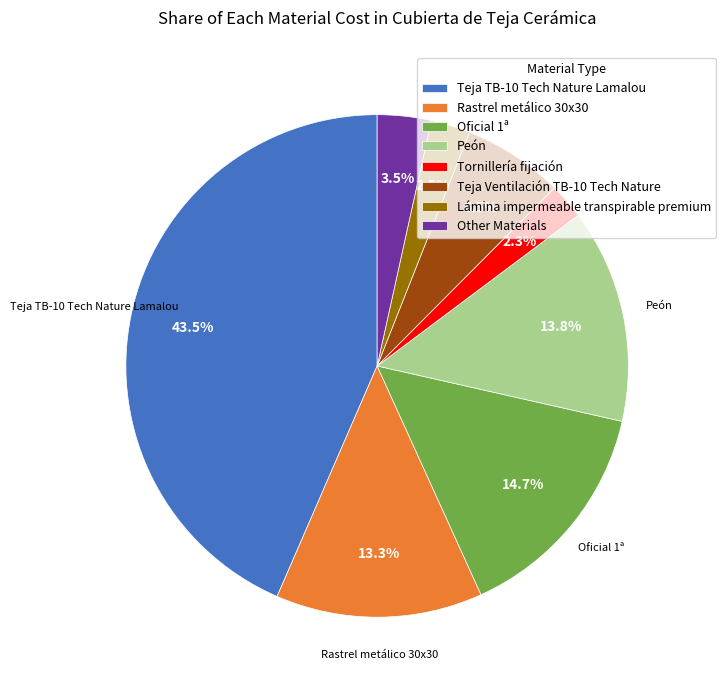

Is there any slice that represents more than half of the pie?

No